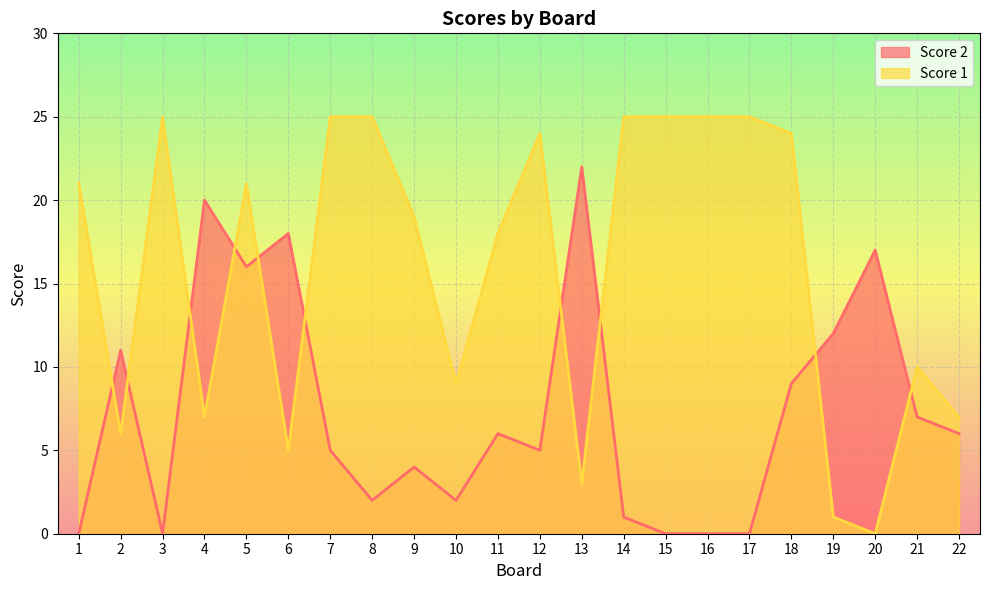

What is the value of the Score 1 point at the 22nd from the left?

7